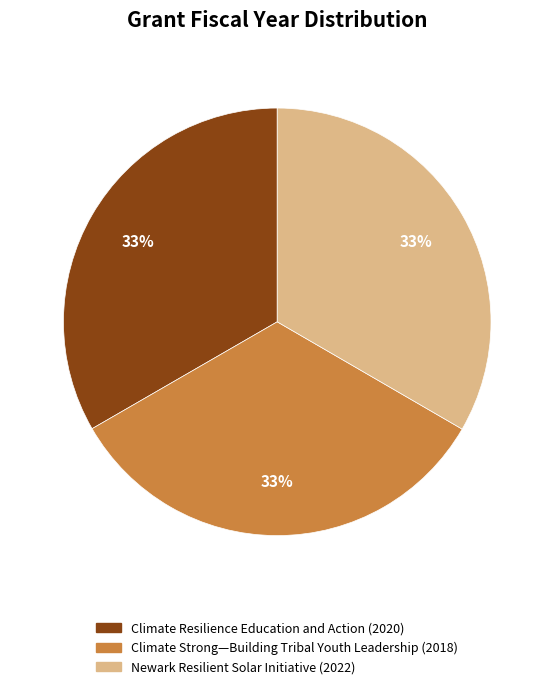

To the nearest percent, what percentage of the pie is Climate Strong—Building Tribal Youth Leadership?

33%